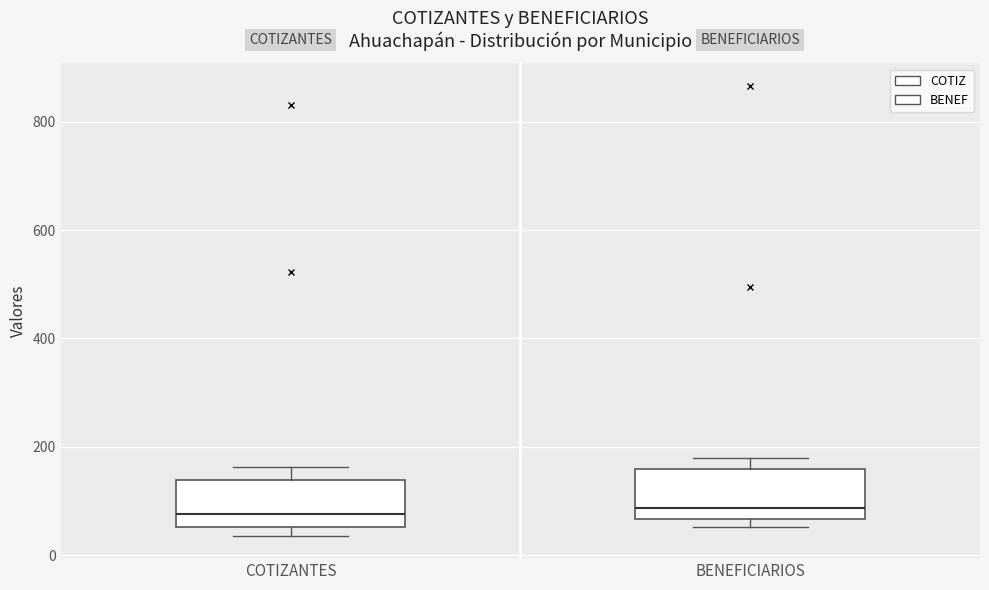

Reading left to right, transcribe this box plot: for each box, give where its median line is, the range the box spans, and where its two whiskers end, as read against the y-axis. The values are not printed on the chart, so give them approximately, as read against the axis.

COTIZANTES: median 80, box 60 to 140, whiskers 40 to 160
BENEFICIARIOS: median 80, box 60 to 160, whiskers 60 (just below the box's lower edge) to 180